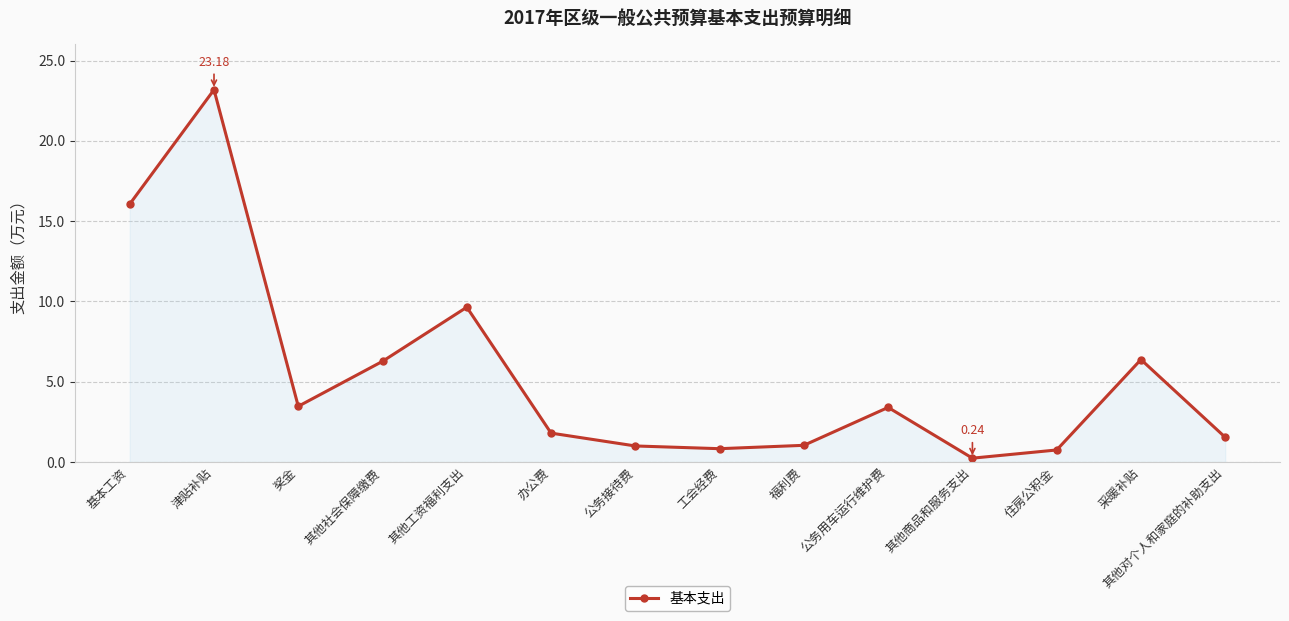

What is the ratio of the value at 津贴补贴 to the value at 其他工资福利支出?

2.4